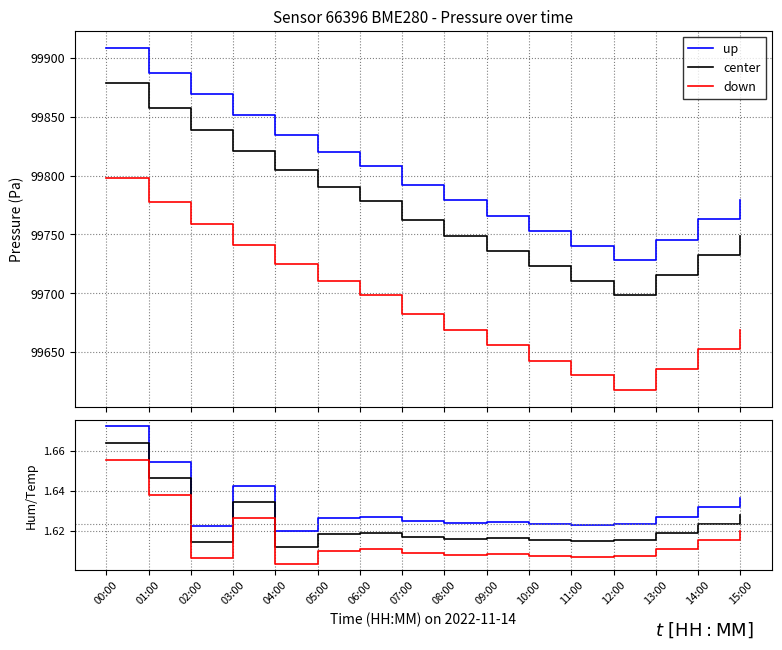

What is the total value across all series at 08:00?

4.8